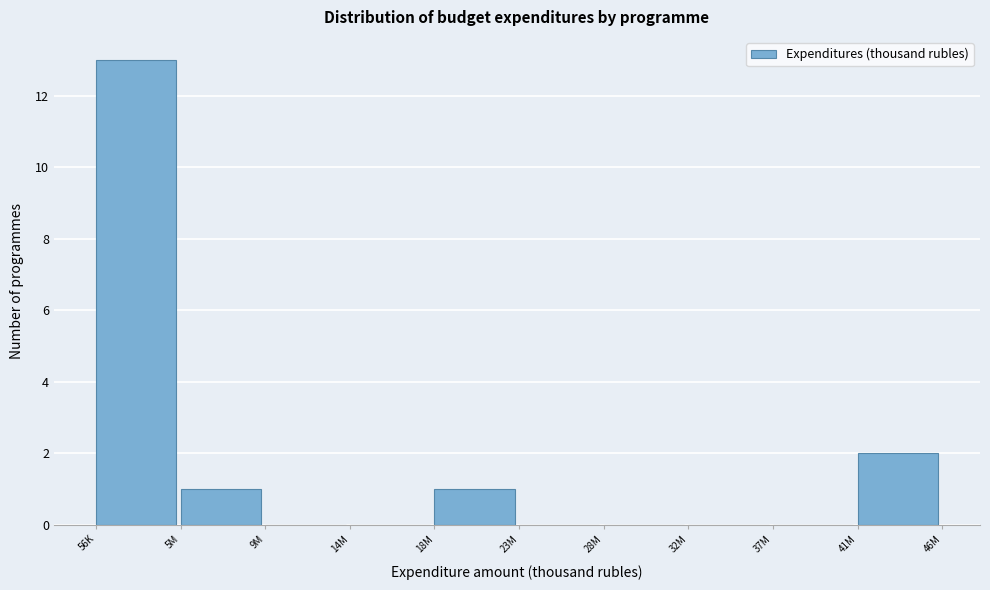

Reading left to right, list all the values displayed in this chart.

56K=13	5M=1	9M=0	14M=0	18M=1	23M=0	28M=0	32M=0	37M=0	41M=2